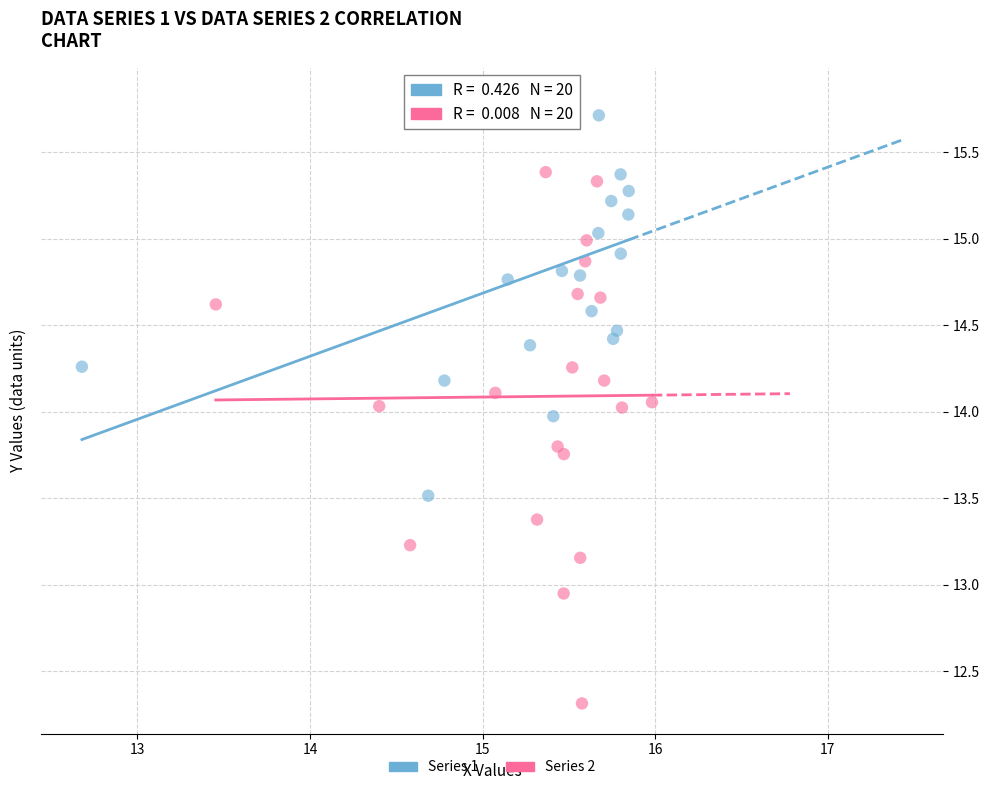

Which series reaches the maximum Y coordinate?

Series 1